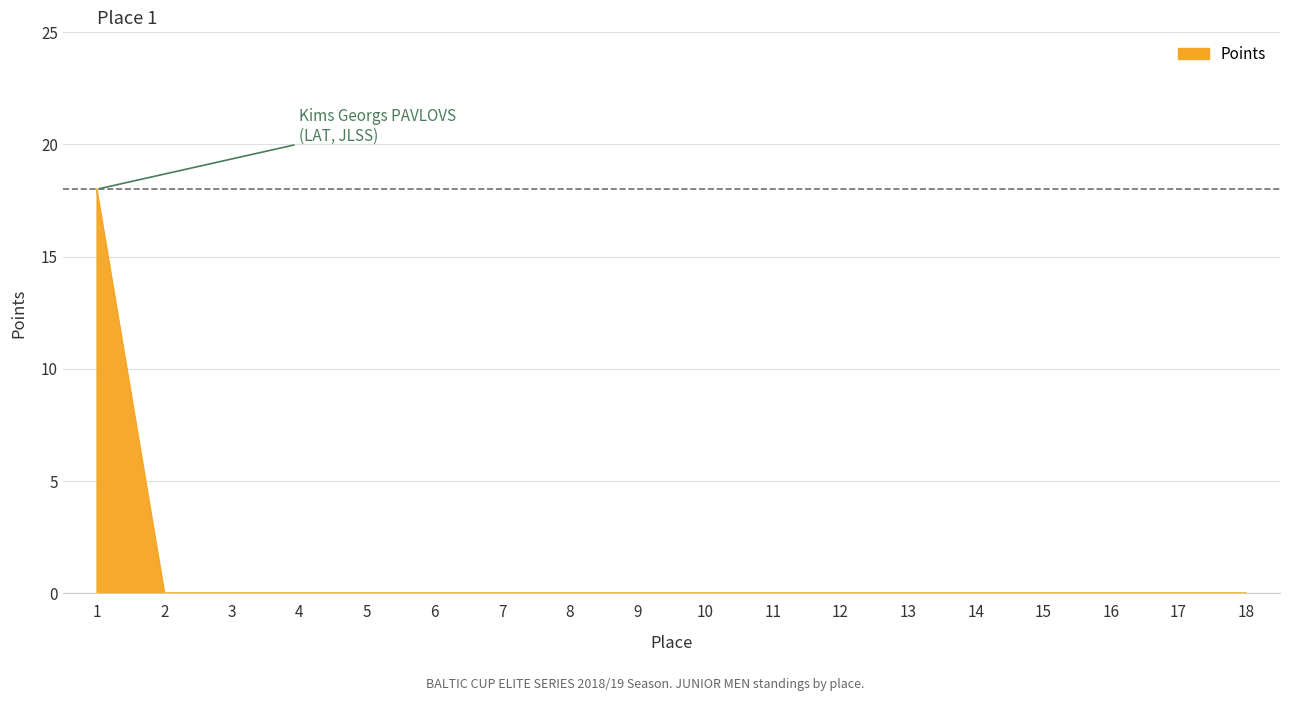

What is the change in value from 1 to 8?

-18